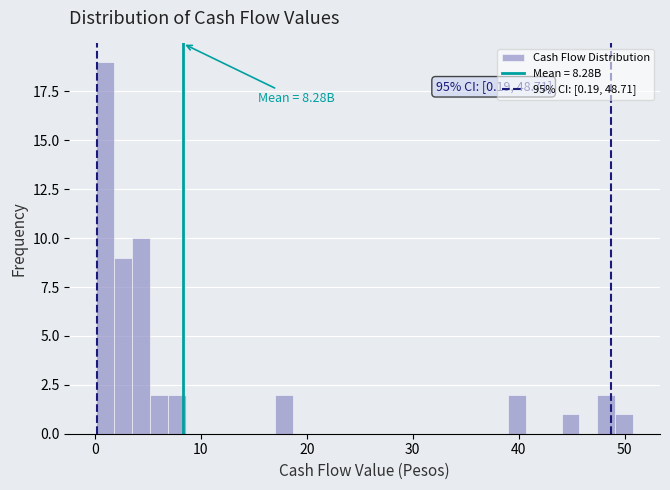

Around what value on the x-axis is the tallest bar? Give the approximate position of its centre, as read against the axis.

1